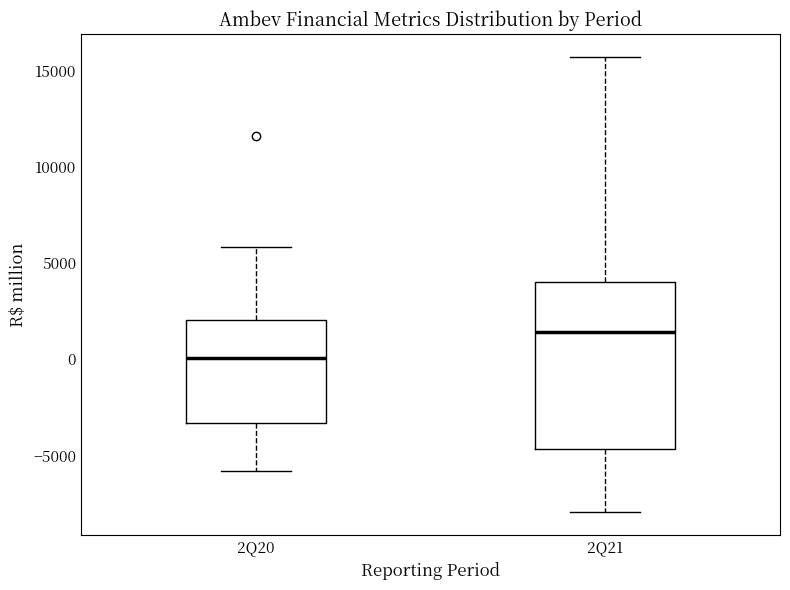

Which box is the tallest, from its lower edge to its upper edge?

2Q21